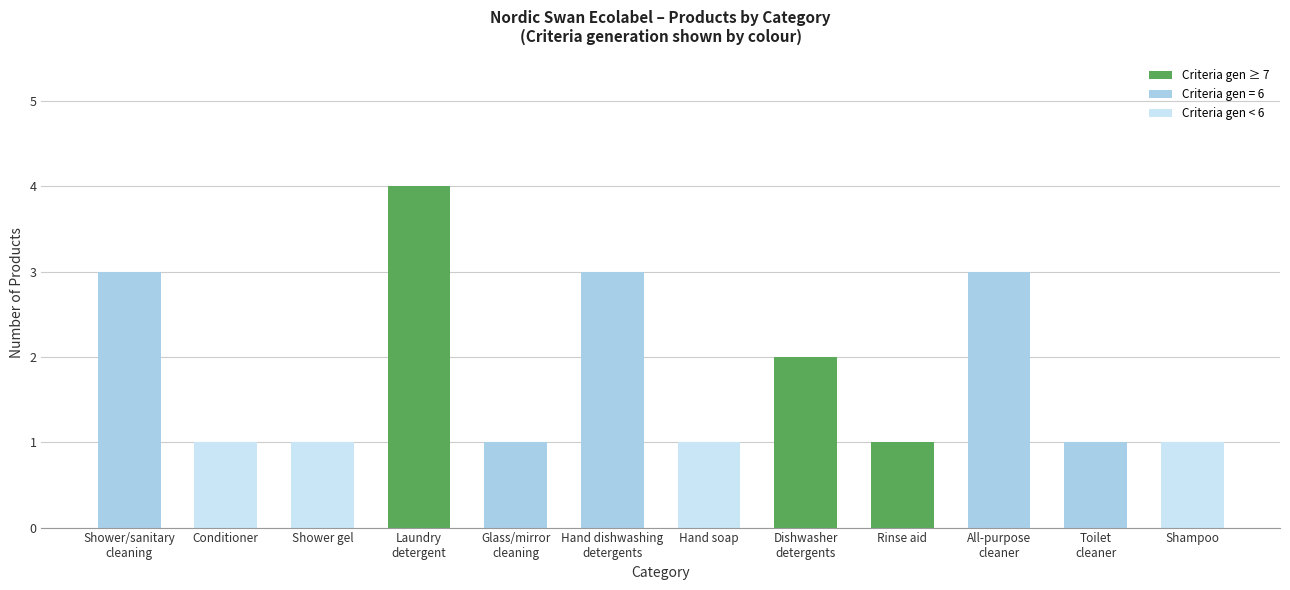

What is the label of the 10th bar from the right?

Shower gel